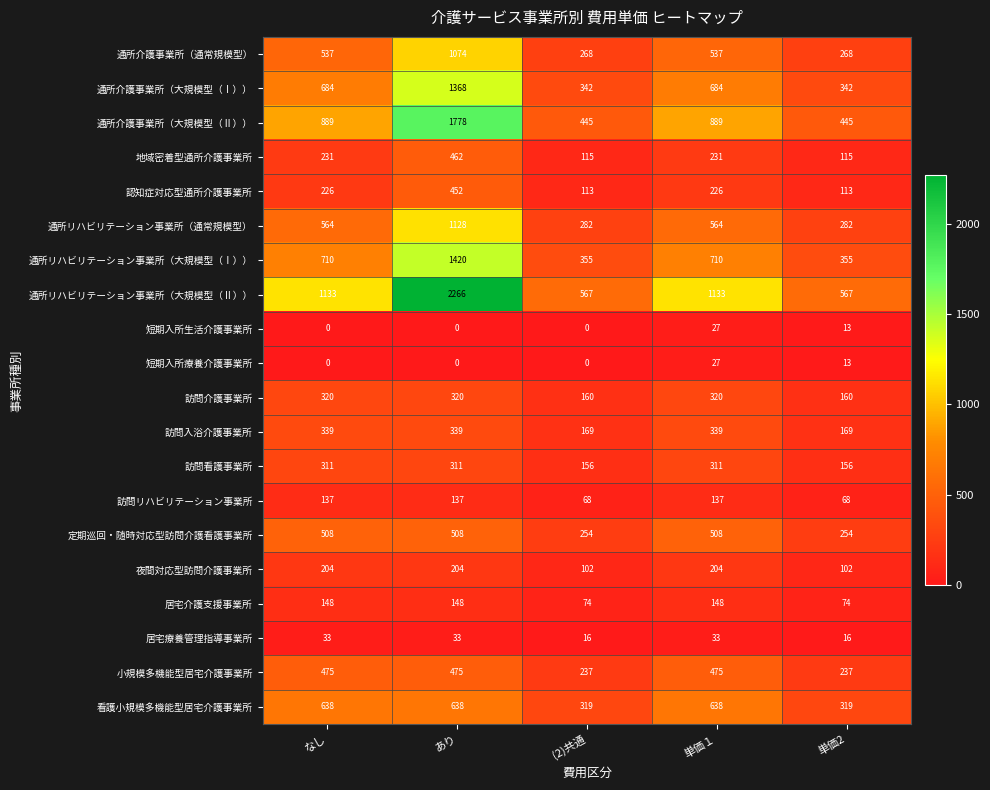

Which label corresponds to the largest value in the chart?

あり